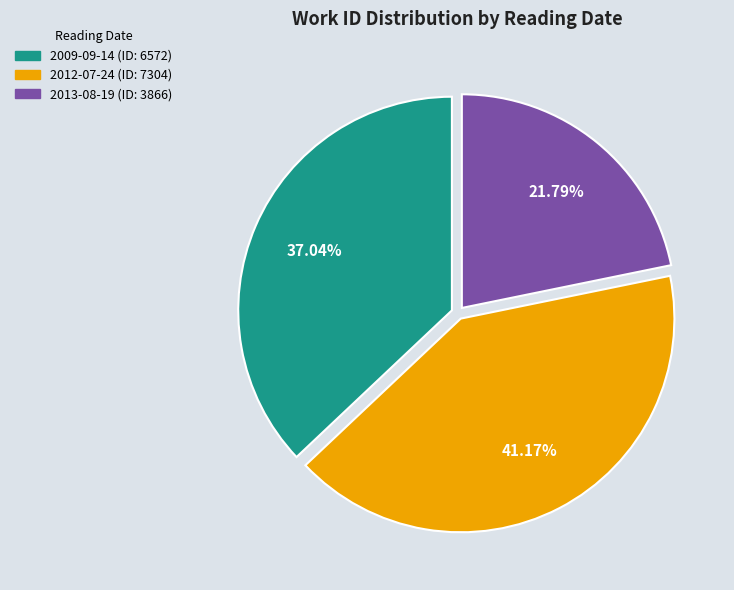

What is the total percentage of 2013-08-19 and 2009-09-14?

58.8%